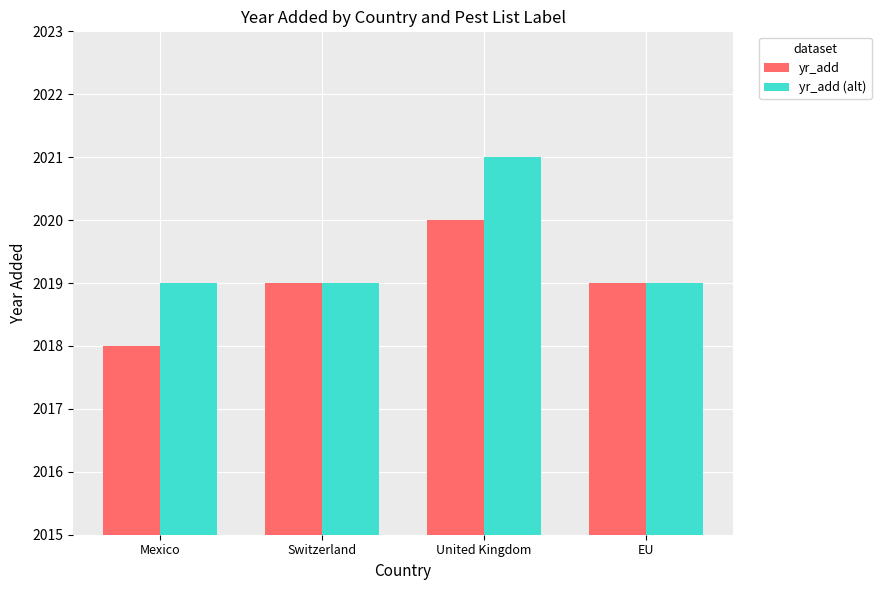

How many yr_add (alt) values are between 2019 and 2021?

4